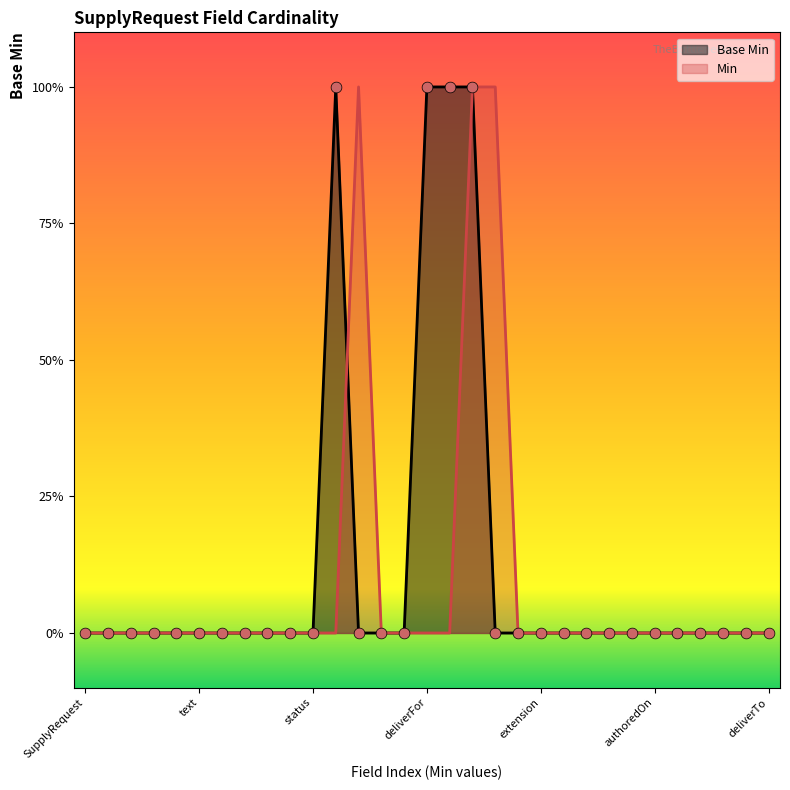

Between SupplyRequest.deliverFor and SupplyRequest.reason, which is larger?

SupplyRequest.deliverFor